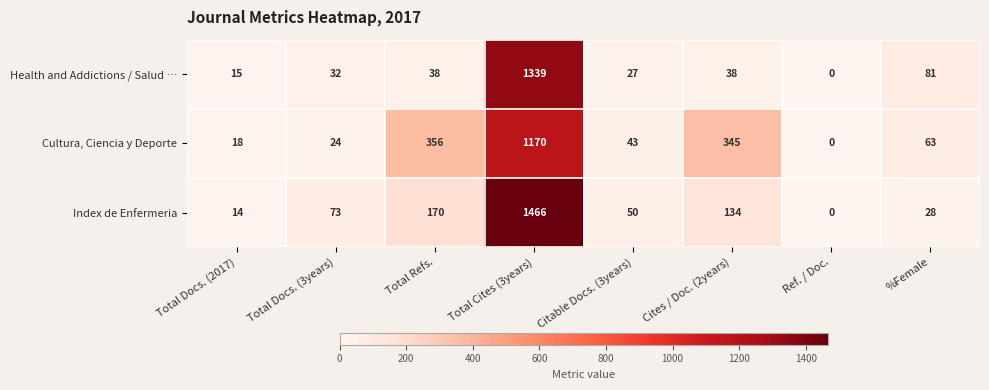

Is it true that Health and Addictions / Salud … equals 27 at Citable Docs. (3years)?

True